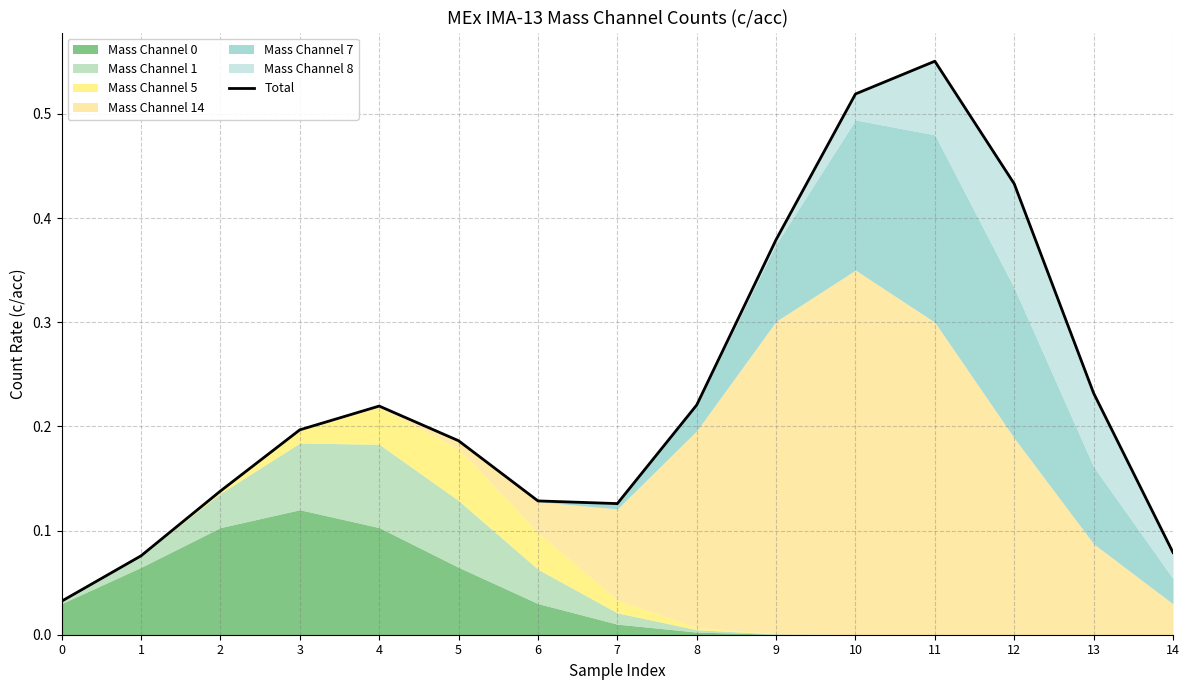

True or false: the data has more than 1 interior local peaks.

True